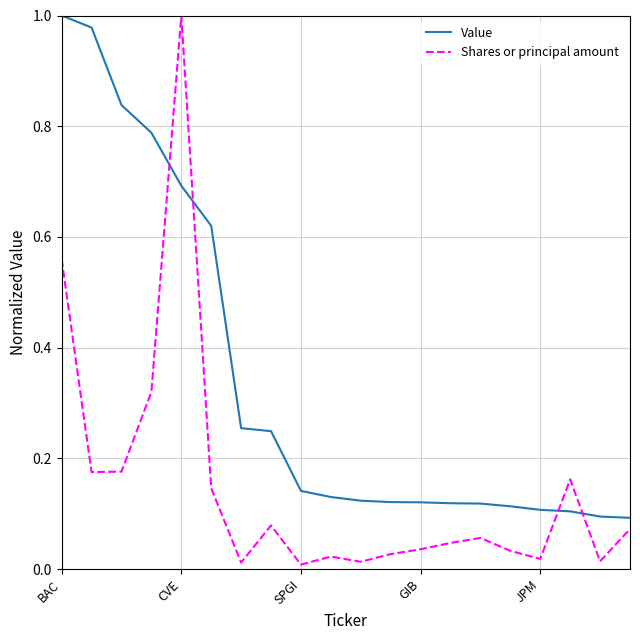

Which series has the widest spread of values?

Shares or principal amount